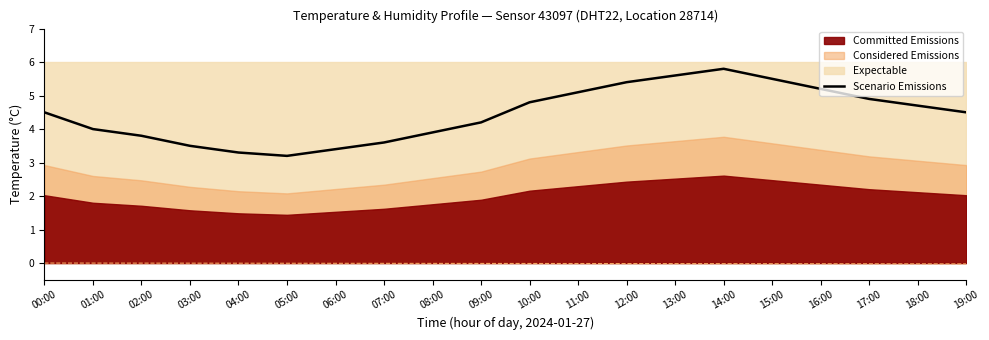

How many points are higher than both their immediate neighbors (excluding endpoints)?

1